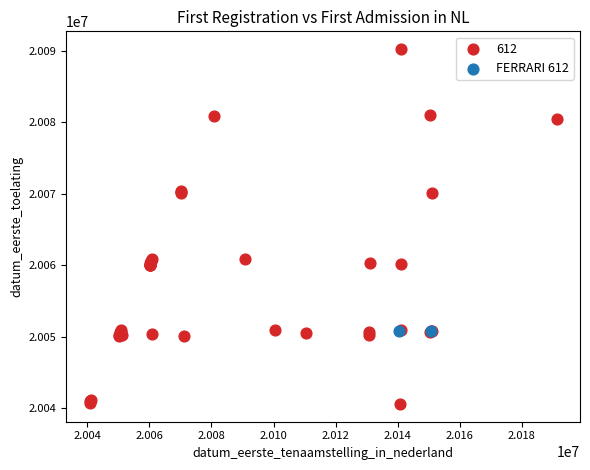

What are all the series names shown in the legend?

612, FERRARI 612